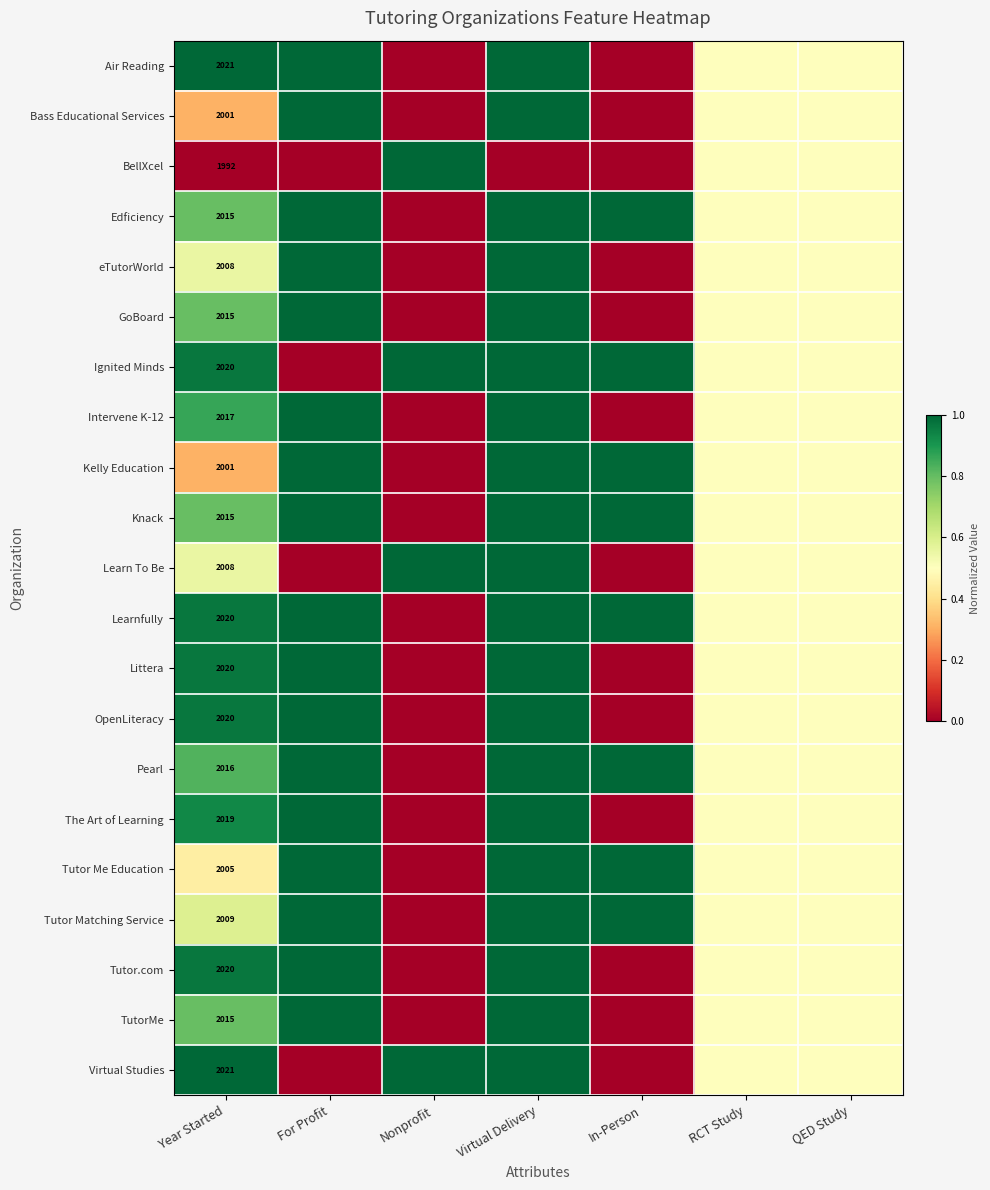

How many values in eTutorWorld are above zero?

5